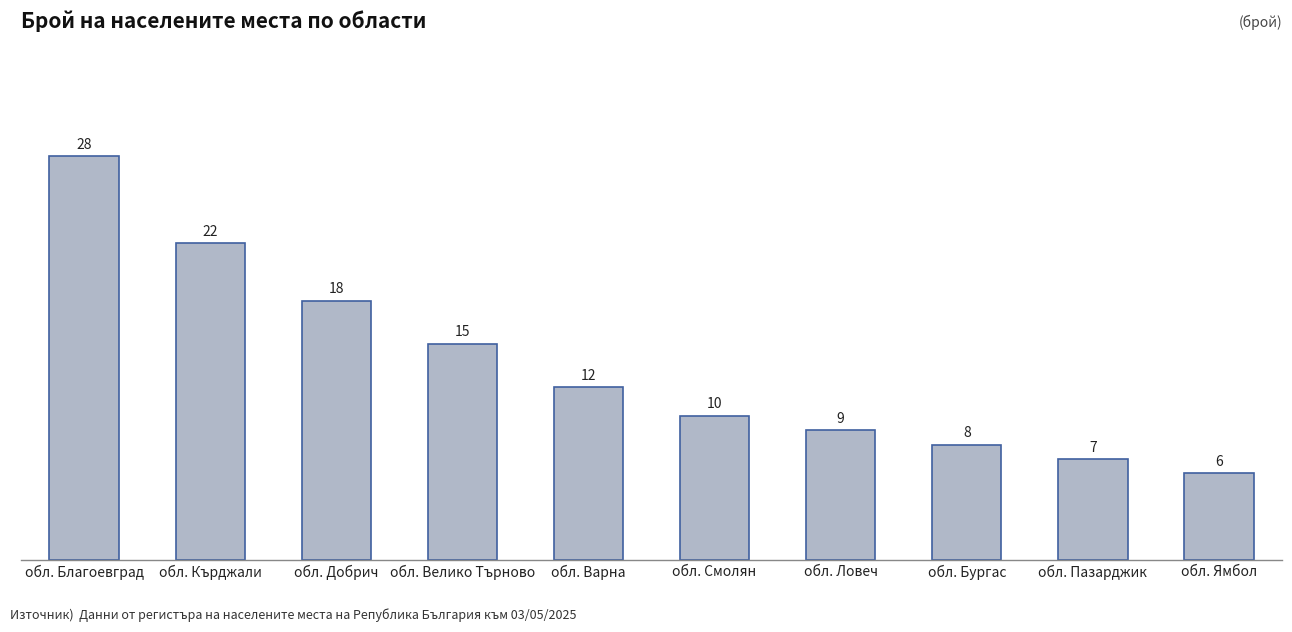

The value at обл. Благоевград is 13. True or false?

False